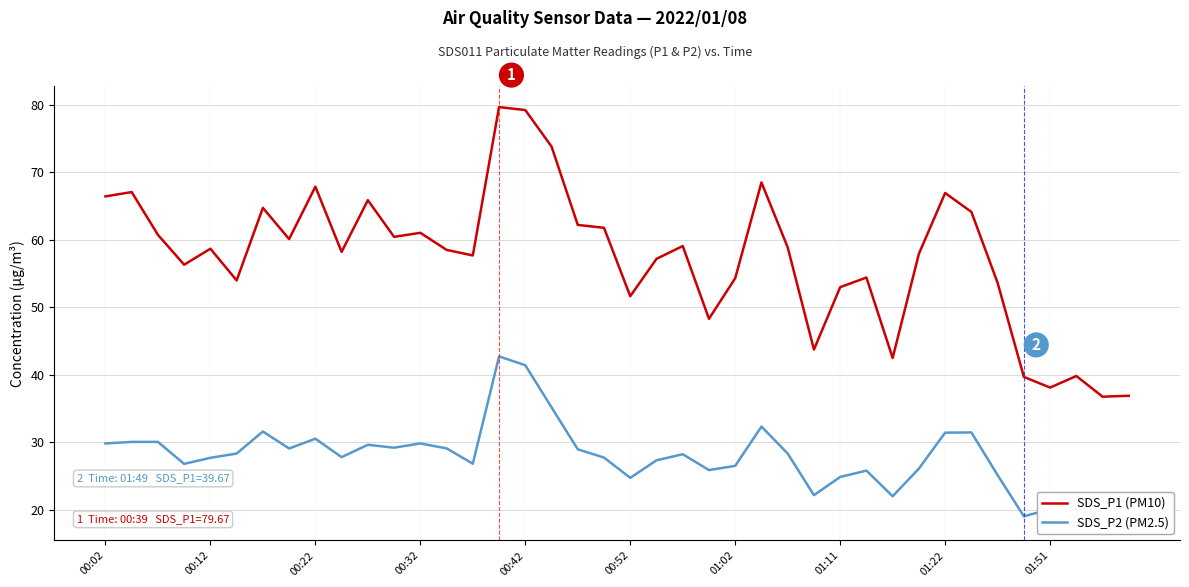

The value of SDS_P2 (PM2.5) at 00:22 is 15.0. True or false?

False